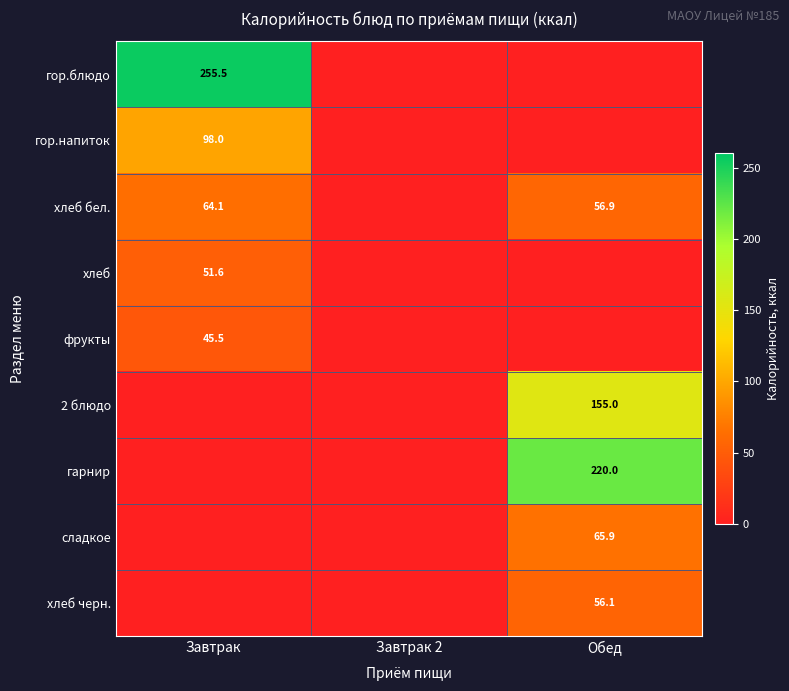

Is it true that хлеб черн. equals 92.4 at Обед?

False